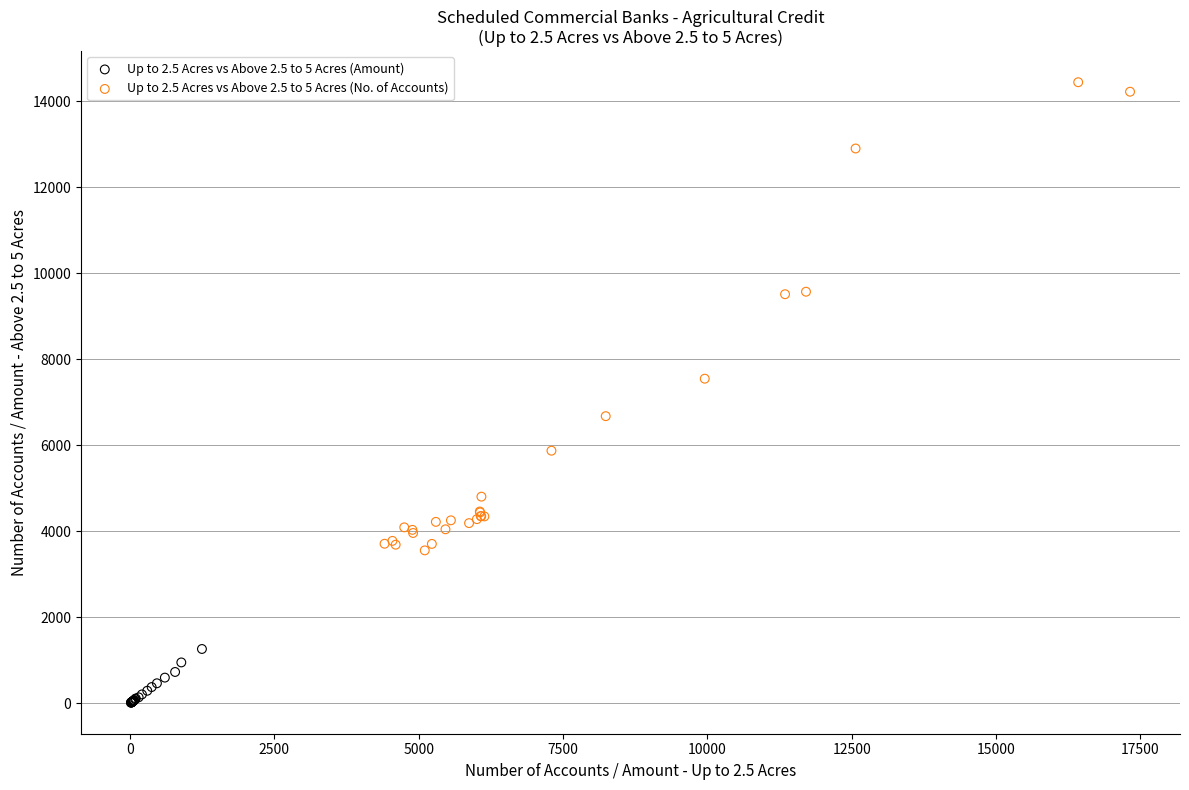

What are all the series names shown in the legend?

Up to 2.5 Acres vs Above 2.5 to 5 Acres (Amount), Up to 2.5 Acres vs Above 2.5 to 5 Acres (No. of Accounts)